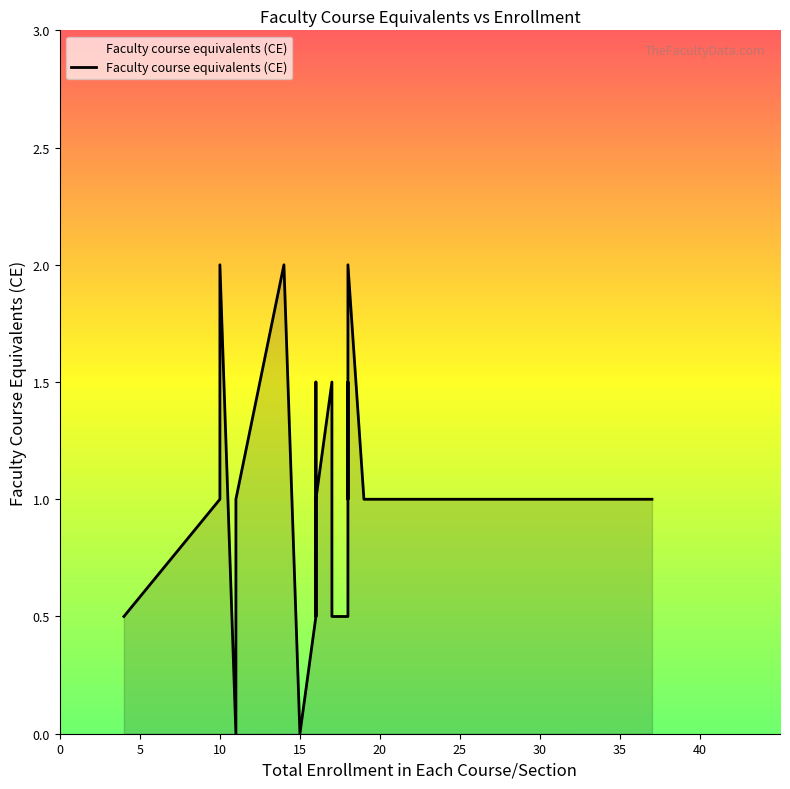

How many points are lower than both their immediate neighbors (excluding endpoints)?

2